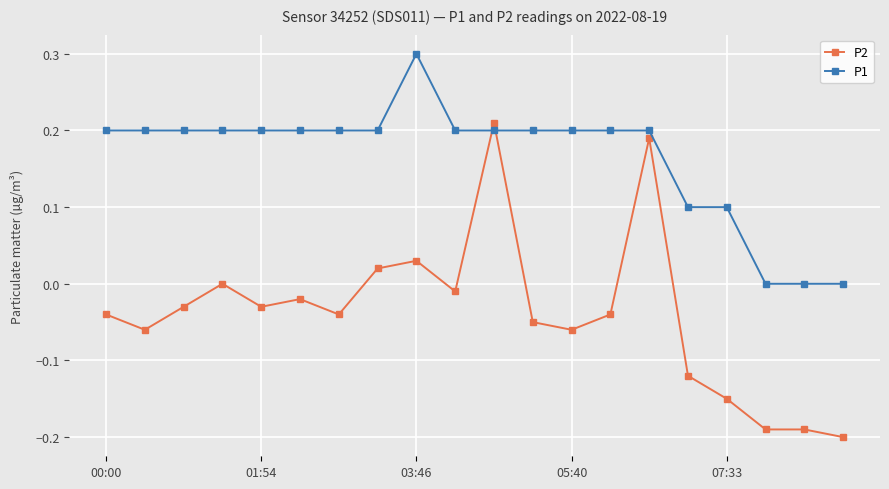

What is the greatest value displayed?

0.3